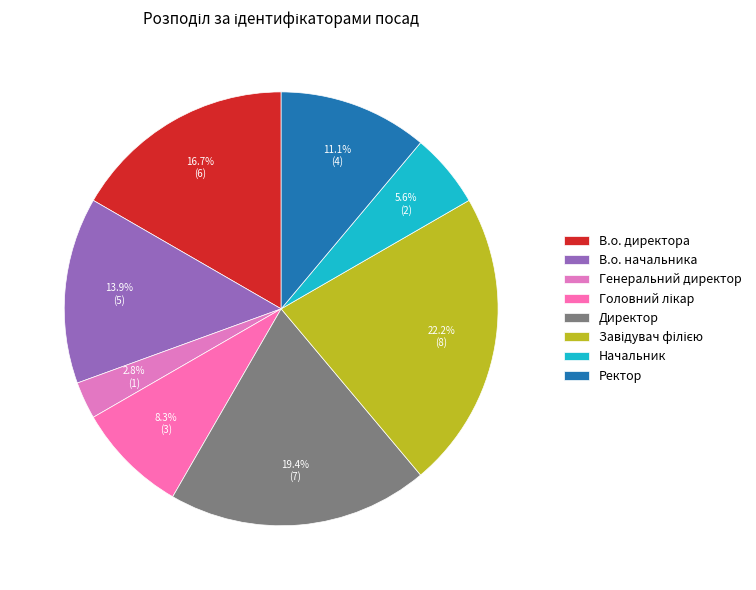

To the nearest percent, what percentage of the pie is В.о. начальника?

14%